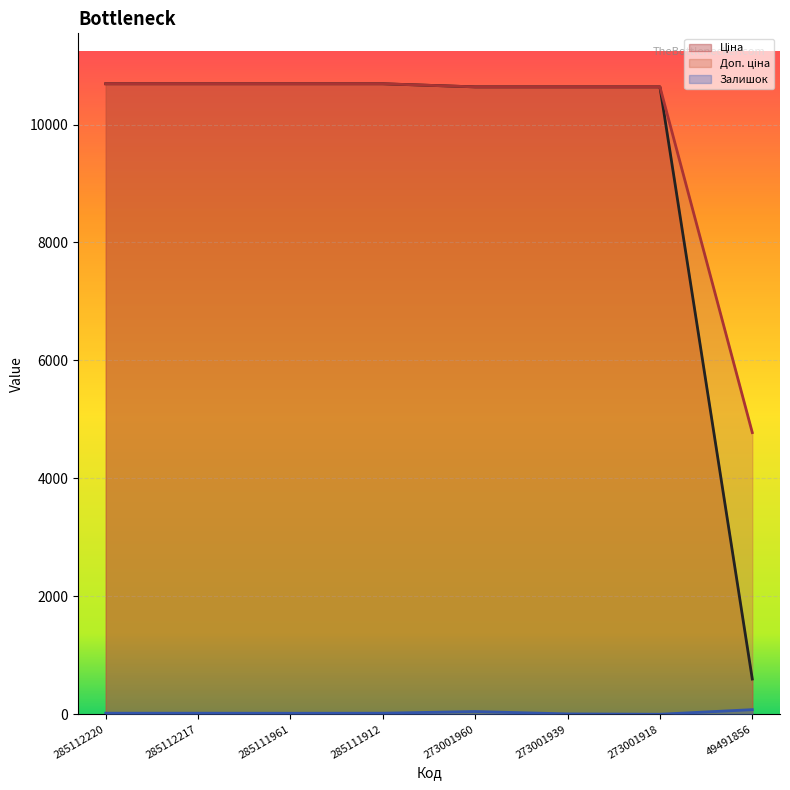

Reading left to right, transcribe all the data shown in this chart.

Ціна: 285112220=10690.9	285112217=10690.9	285111961=10690.9	285111912=10690.9	273001960=10638.2	273001939=10638.2	273001918=10638.2	49491856=597.0
Доп. ціна: 285112220=10690.9	285112217=10690.9	285111961=10690.9	285111912=10690.9	273001960=10638.2	273001939=10638.2	273001918=10638.2	49491856=4776.0
Залишок: 285112220=18.0	285112217=18.0	285111961=17.0	285111912=18.0	273001960=46.0	273001939=6.0	273001918=0.0	49491856=78.0